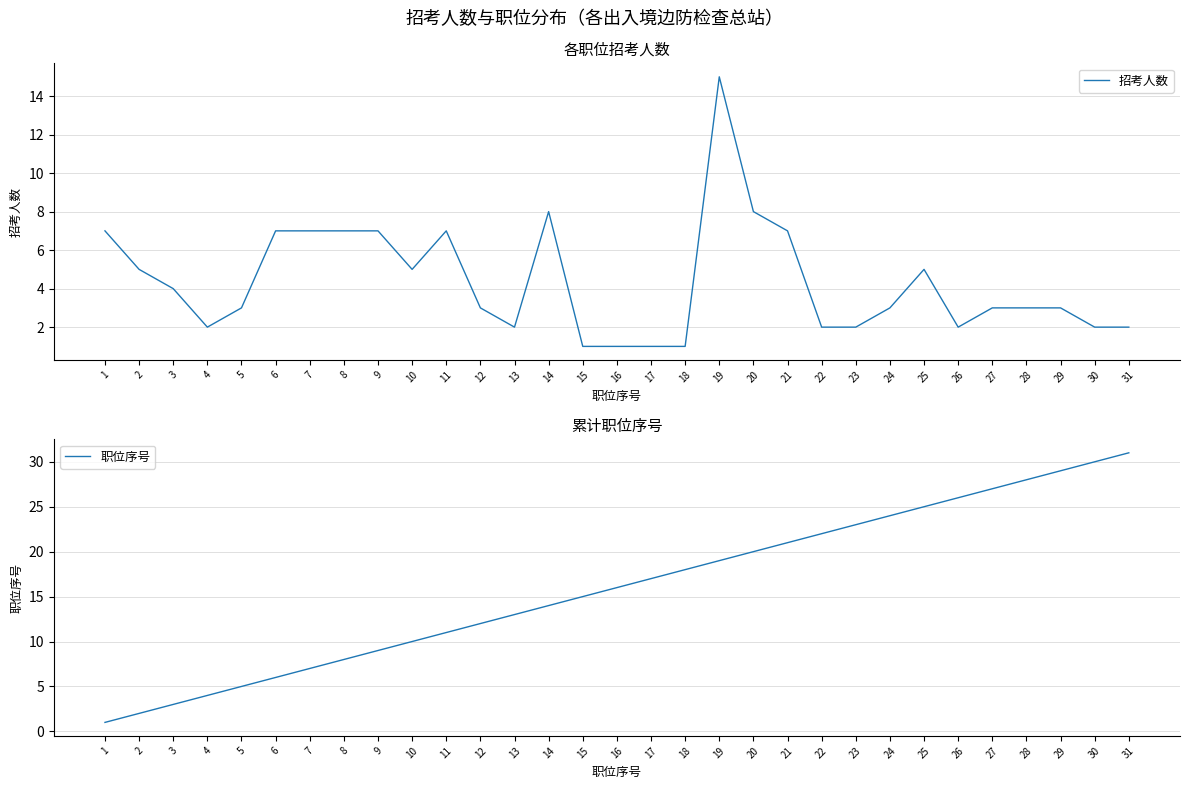

Where does the 招考人数 series first go above 3?

1